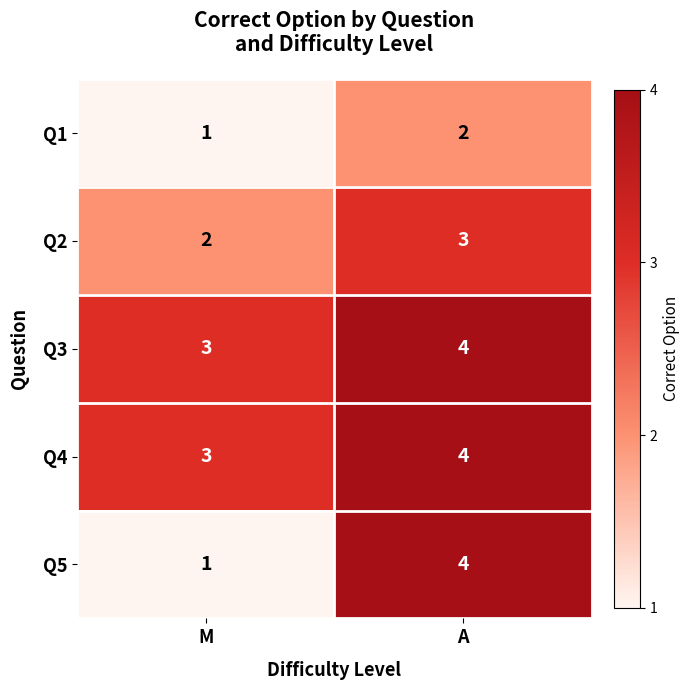

Which series changed the most between M and A?

Q5